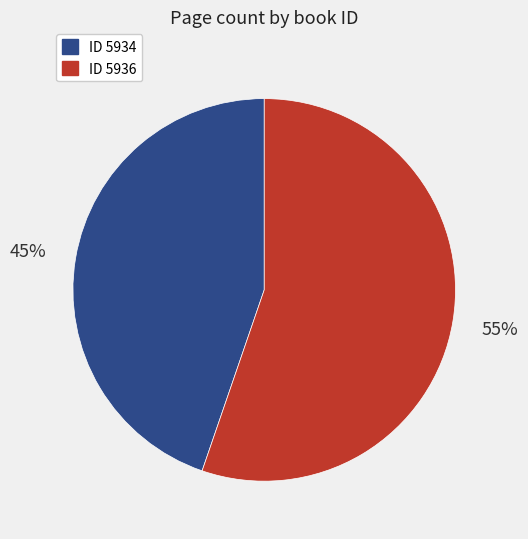

To the nearest percent, what portion does ID 5934 represent?

45%